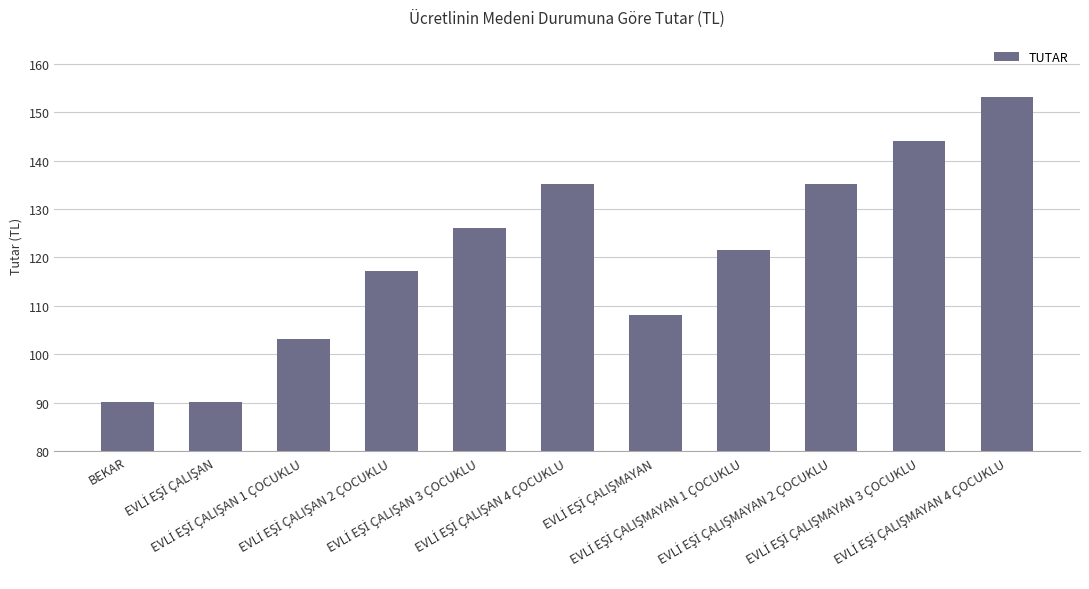

What is the value of the 11th bar from the left?

153.2